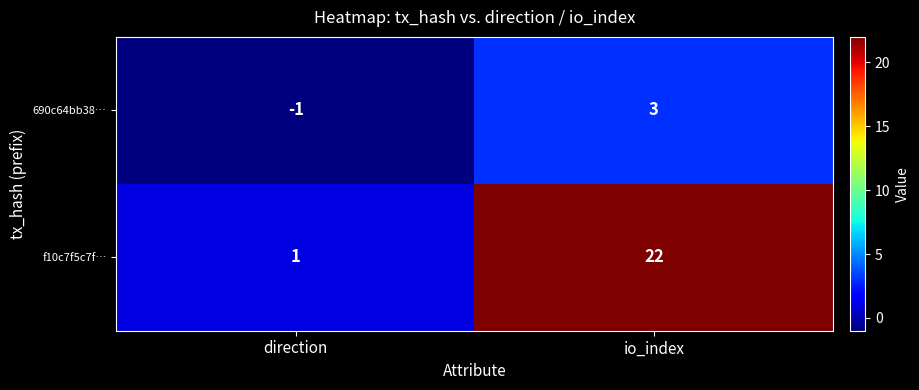

Is it true that 690c64bb38… equals -1 at direction?

True